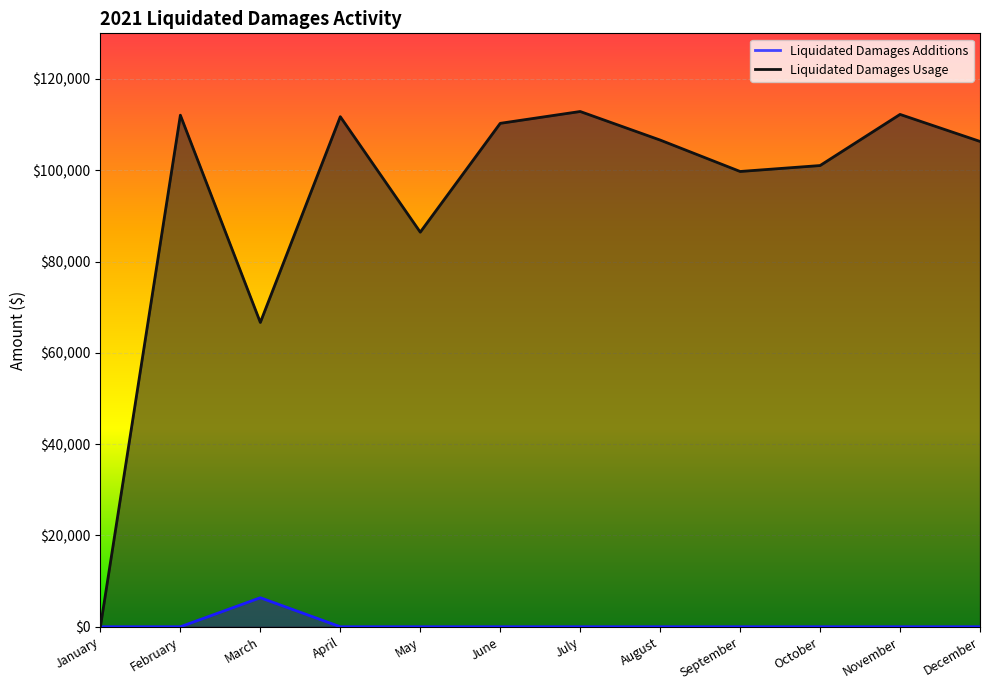

At which label does Liquidated Damages Additions reach its minimum?

January